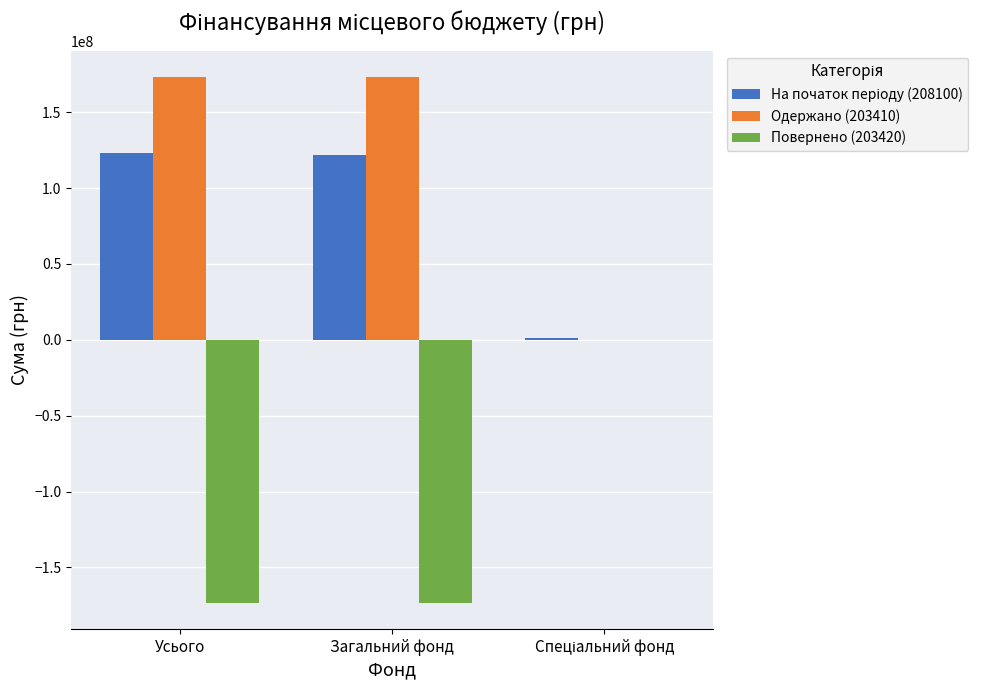

True or false: Повернено (203420) has a value of -91782870 at Усього.

False